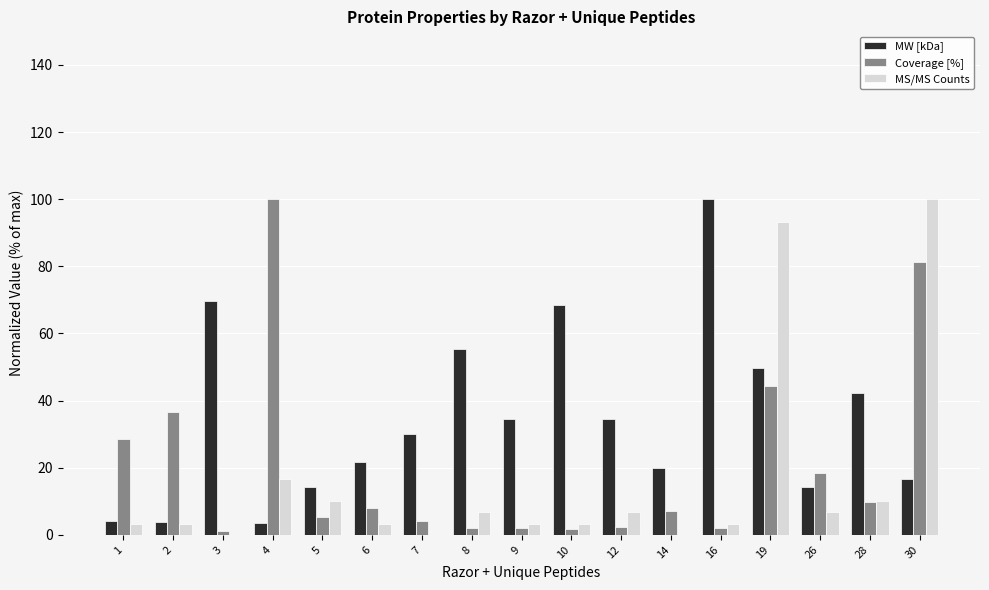

How many series are shown in this chart?

3